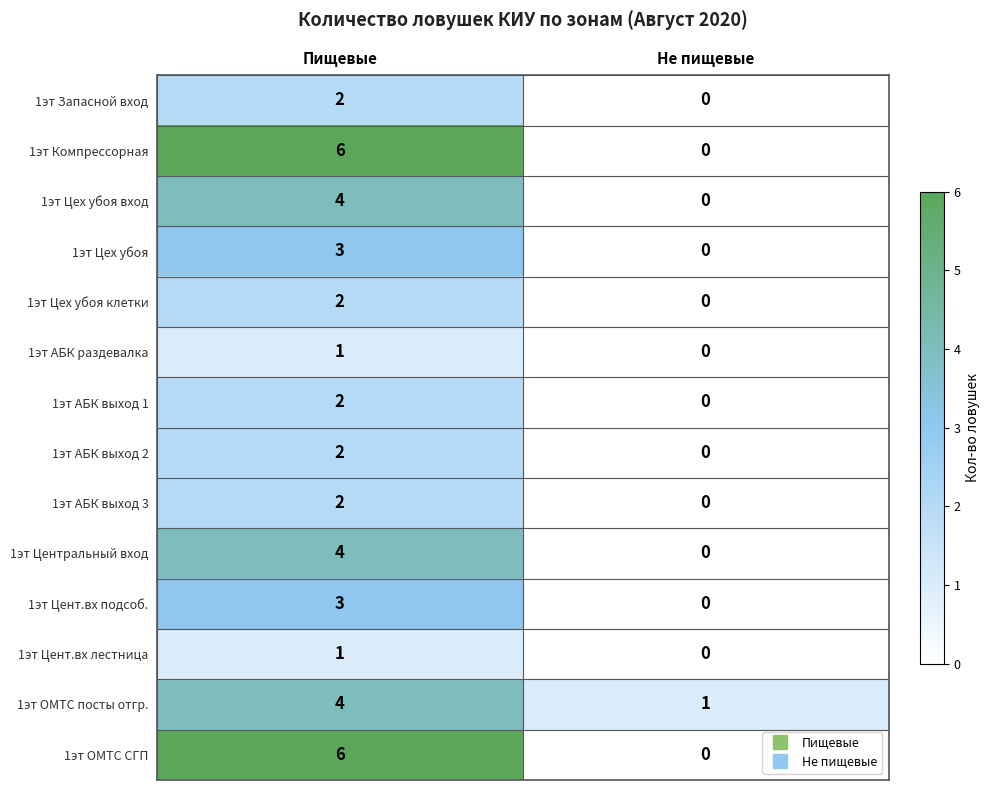

What is the difference between the 1эт Цент.вх подсоб. values at Не пищевые and Пищевые?

3